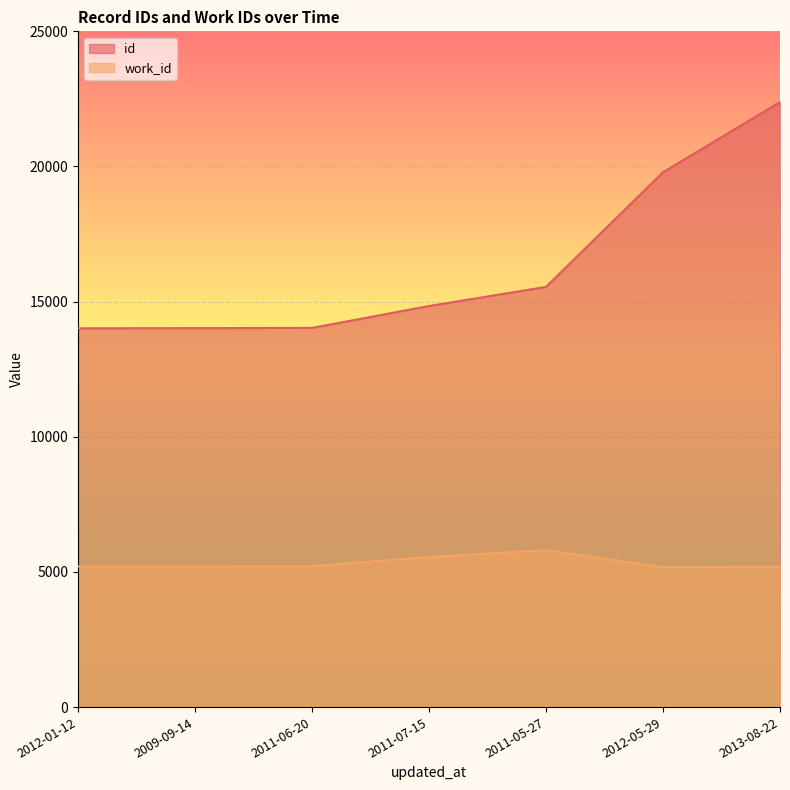

What position from the right is 2012-05-29?

2